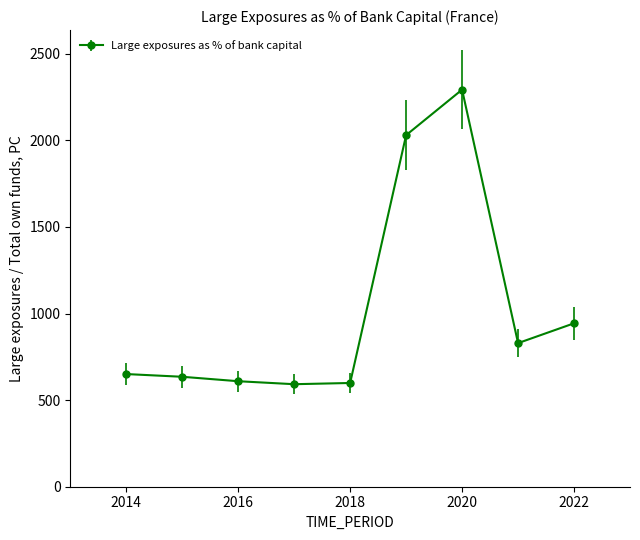

What is the difference between the maximum and second lowest values?

1693.9